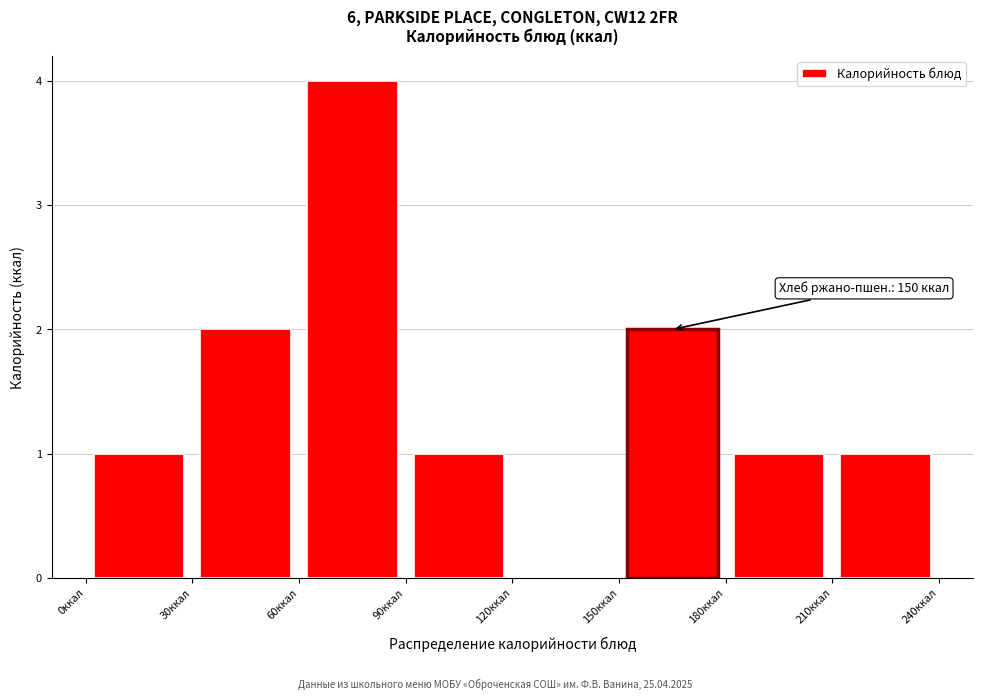

Which range on the x-axis has the tallest bar?

60 to 90